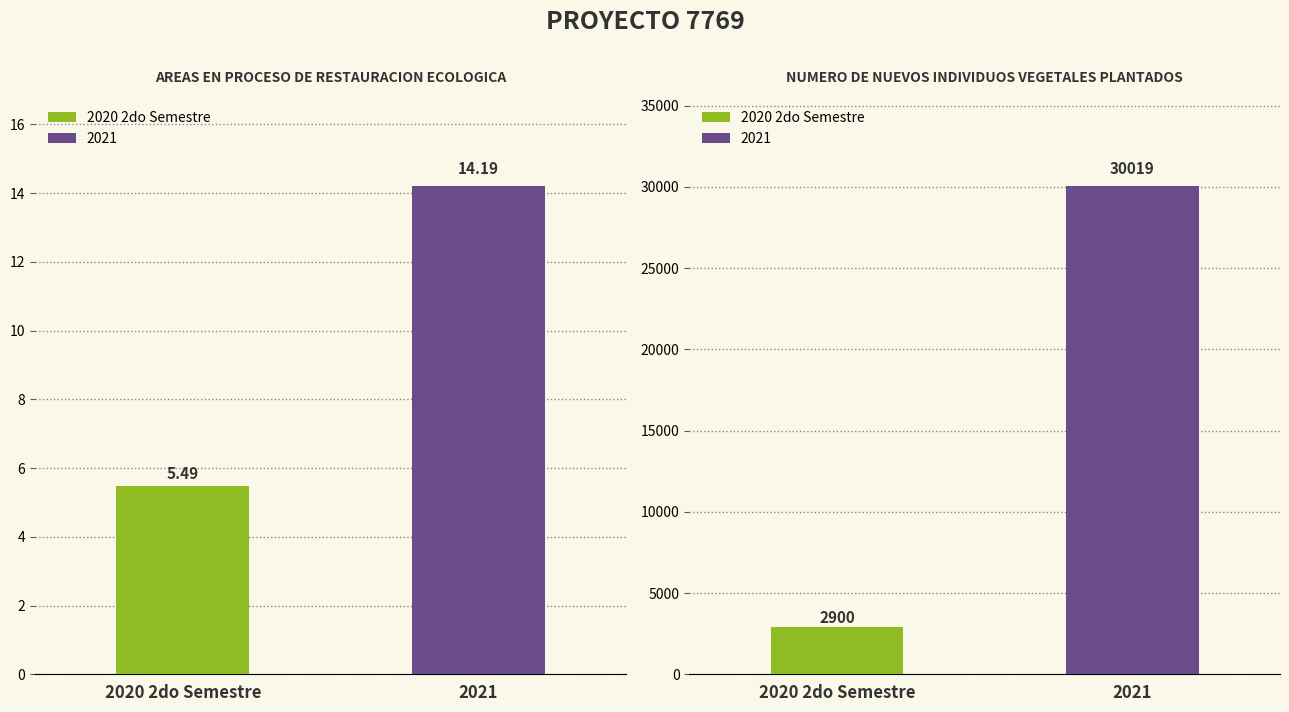

Which series has the largest range (max minus min)?

2021